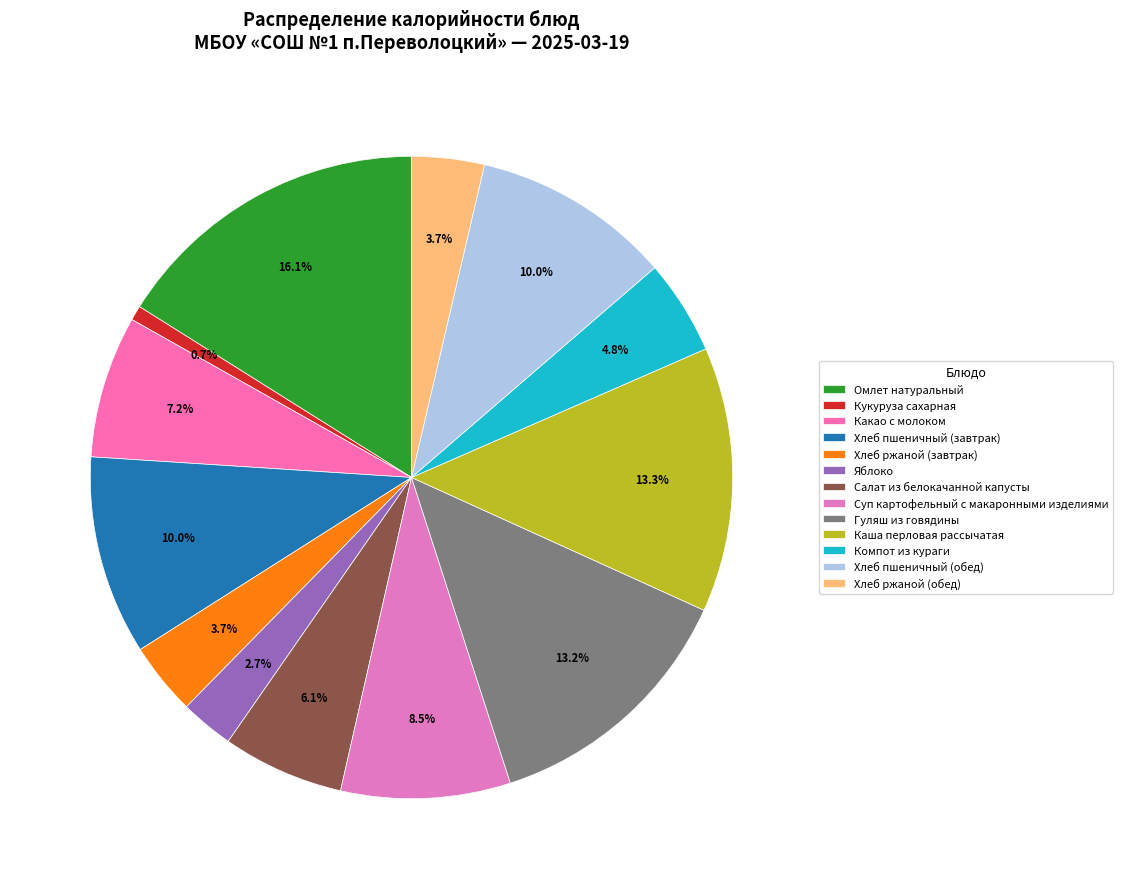

Do Суп картофельный с макаронными изделиями and Какао с молоком together represent more than half of the pie?

No